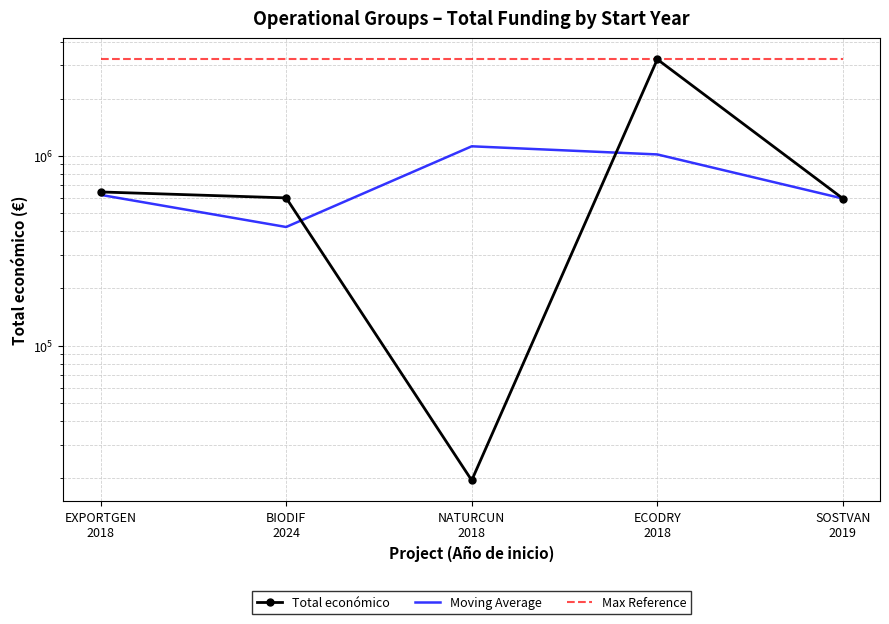

What is the label of the 3rd point from the right?

NATURCUN
2018